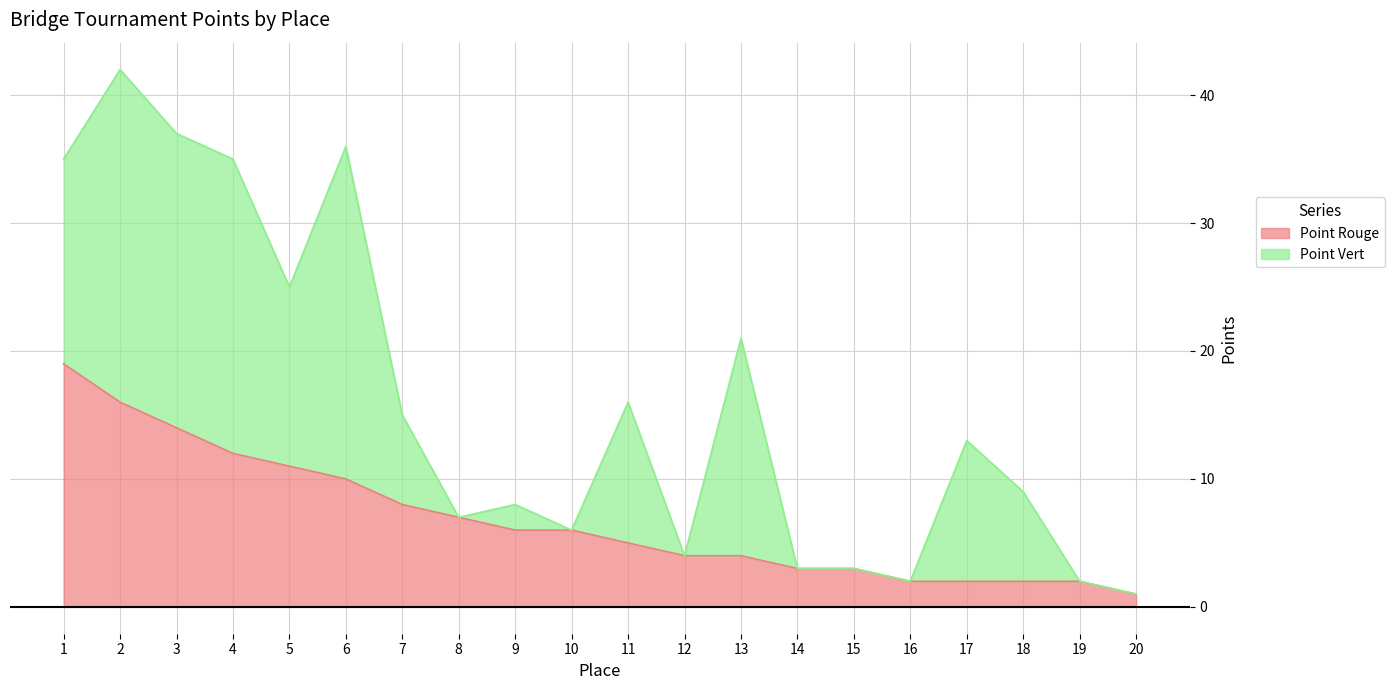

Is it true that Point Rouge equals 10 at 6?

True